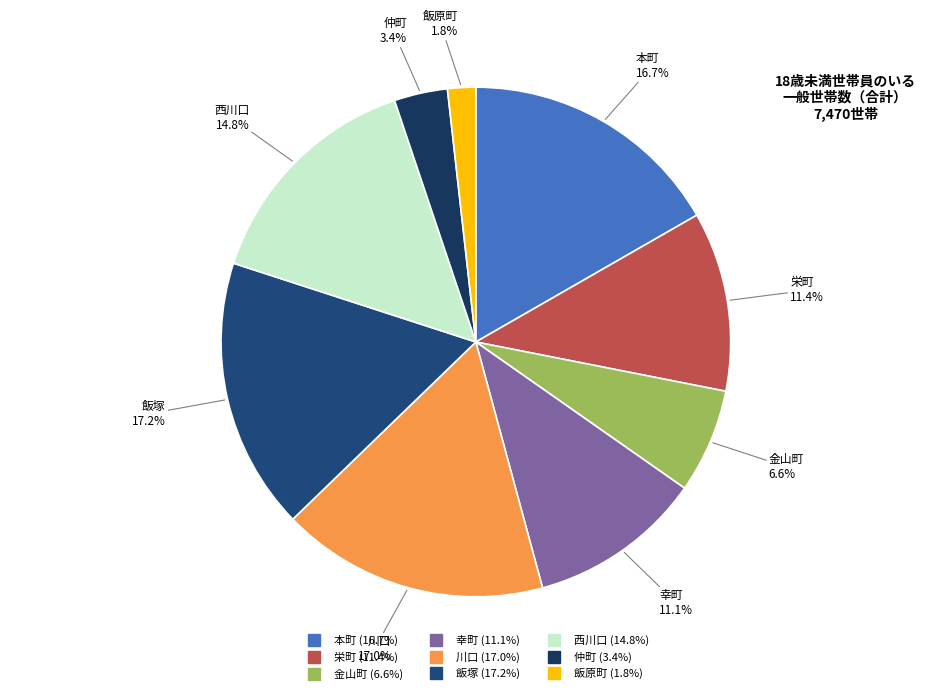

Is it true that 本町 is 17% of the pie?

True